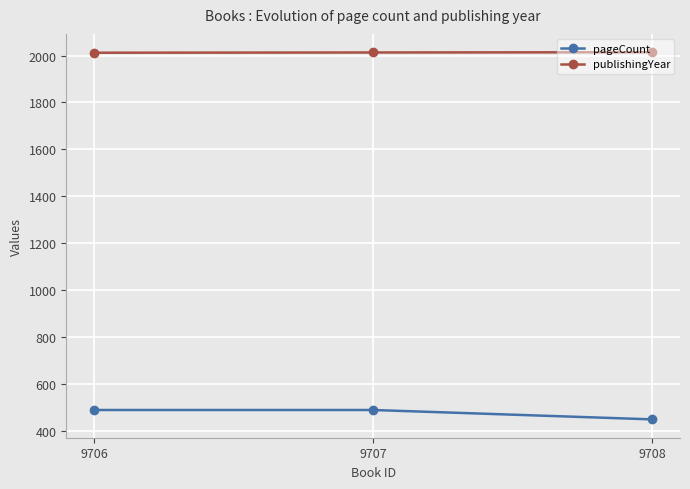

The value of pageCount at 9706 is 488. True or false?

True